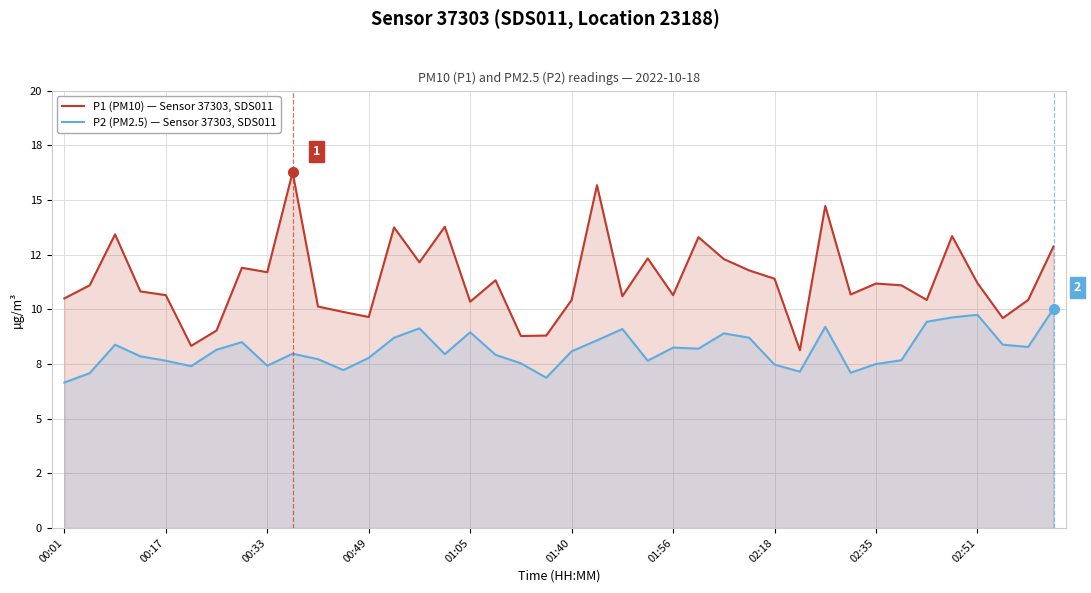

What position from the right is 21?

19